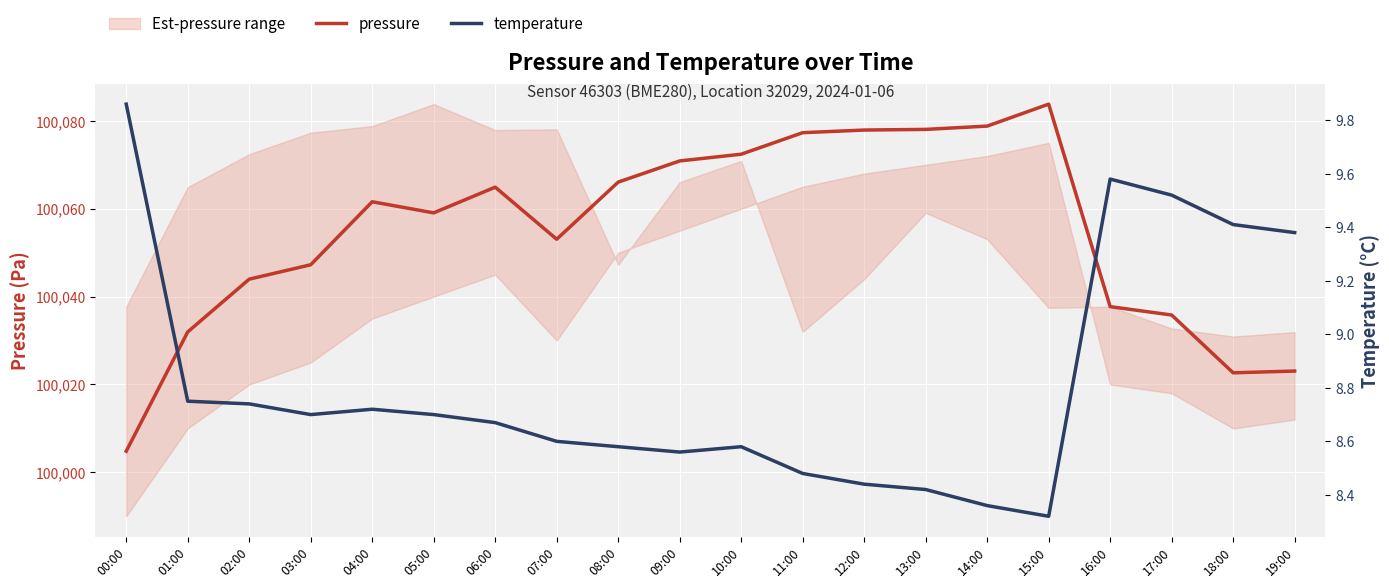

Is it true that pressure equals 100078.8 at 14:00?

True